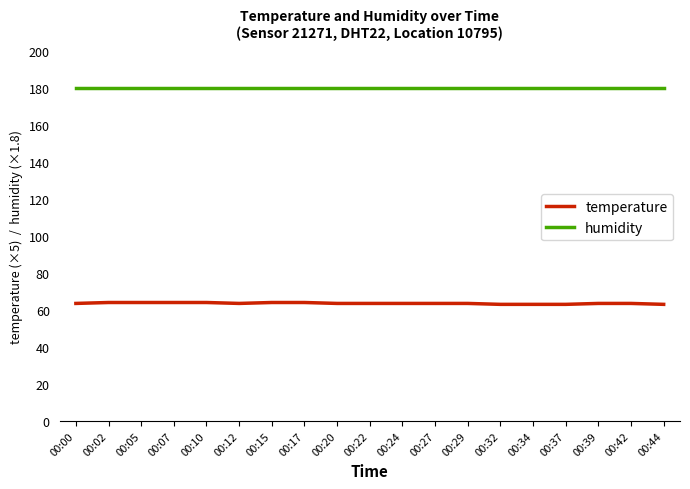

List the series in order of their peak value, highest first.

humidity, temperature